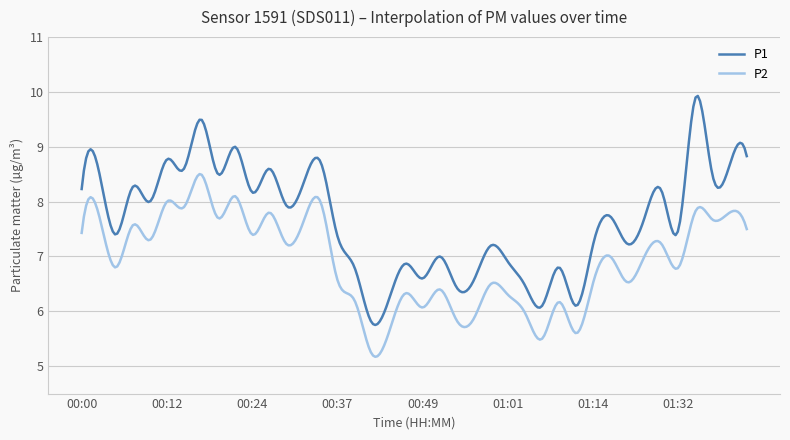

What are all the series names shown in the legend?

P1, P2